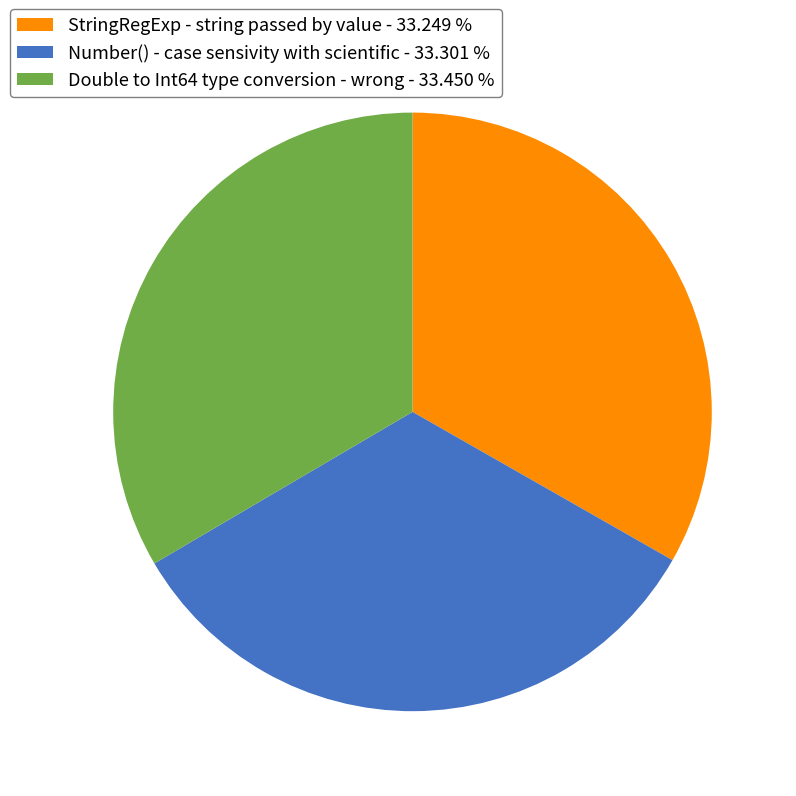

Is there a majority slice in this chart?

No